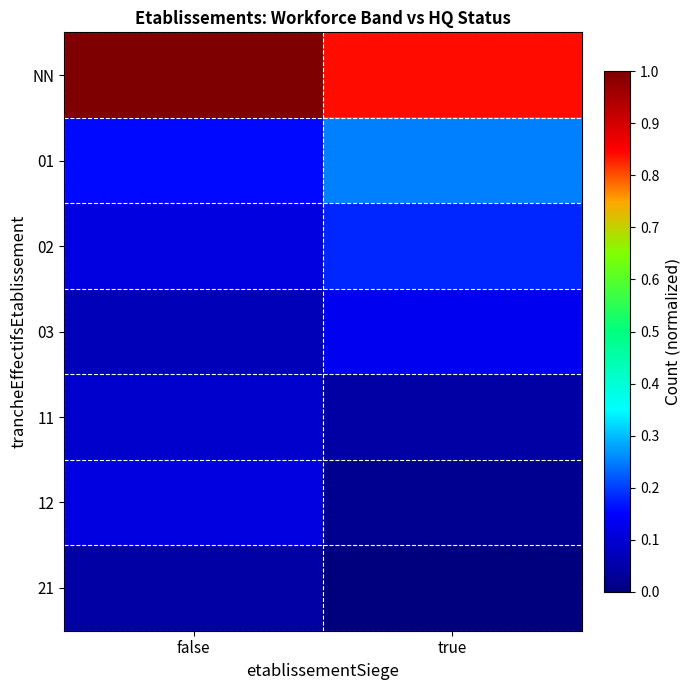

Reading left to right, list all the values displayed in this chart.

NN: false=1.0	true=0.8
01: false=0.2	true=0.2
02: false=0.1	true=0.2
03: false=0.1	true=0.1
11: false=0.1	true=0.0
12: false=0.1	true=0.0
21: false=0.0	true=0.0